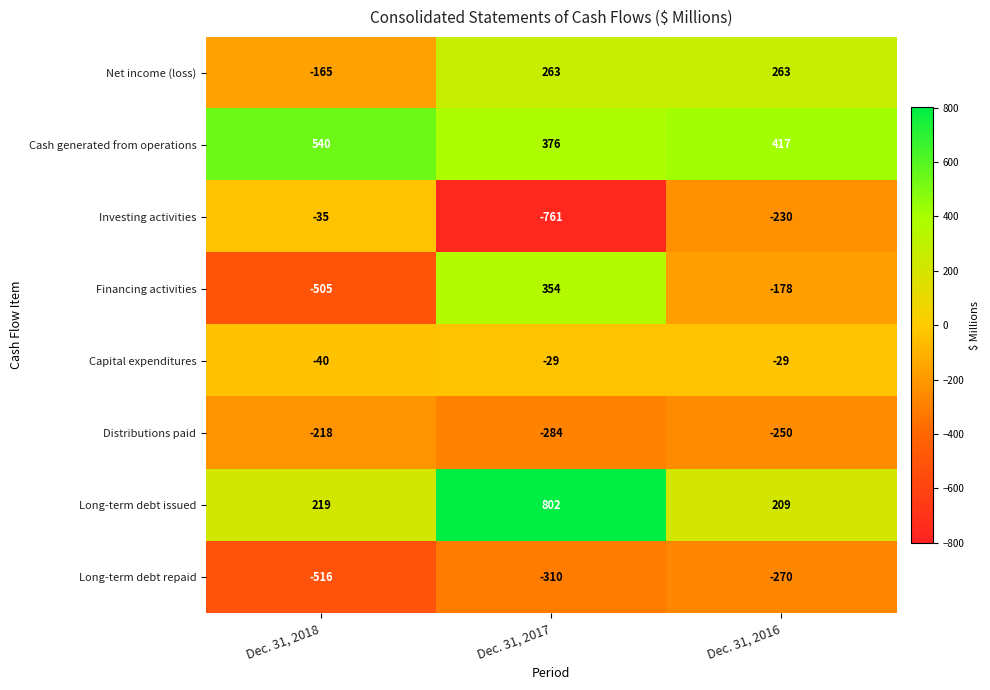

What is the total value across all series at Dec. 31, 2018?

-720